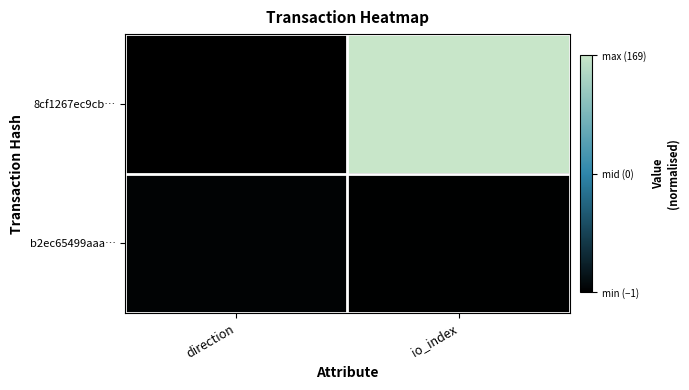

Reading right to left, list all the values displayed in this chart.

8cf1267ec9cb…: io_index=2.0	direction=0.0
b2ec65499aaa…: io_index=0.0	direction=0.0